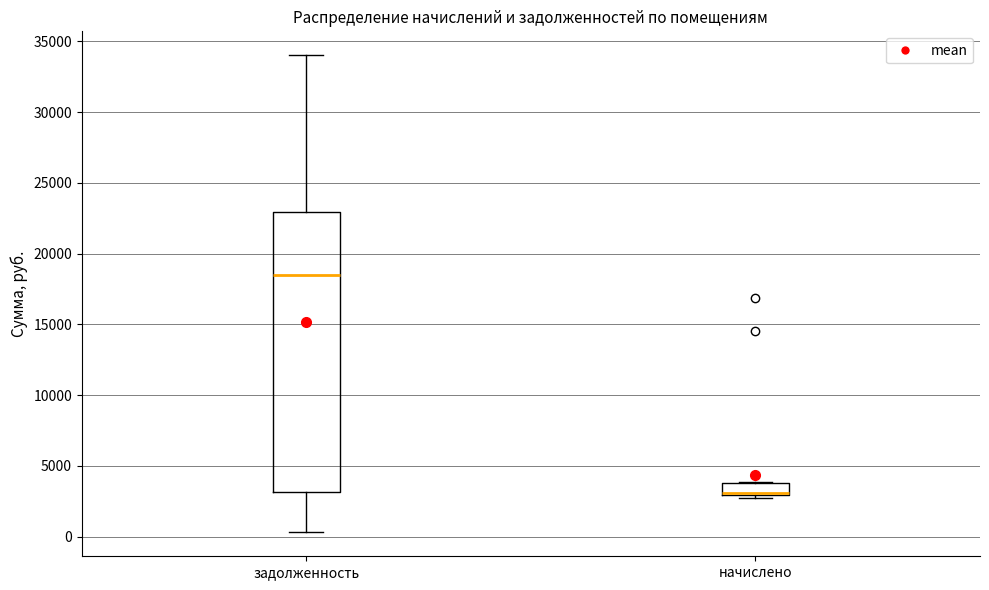

Where is the lower edge of the box for начислено on the y-axis? The values are not printed on the chart, so give them approximately, as read against the axis.

3000